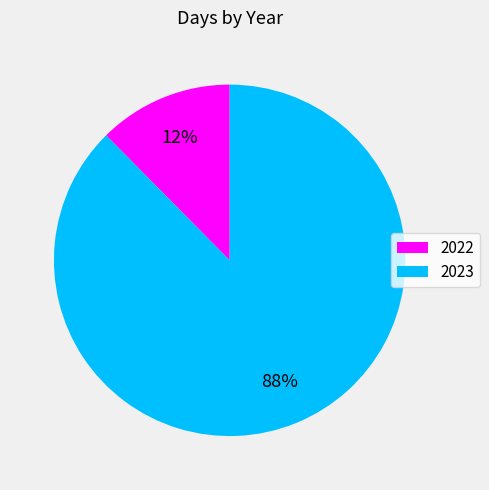

Between 2023 and 2022, which is larger?

2023